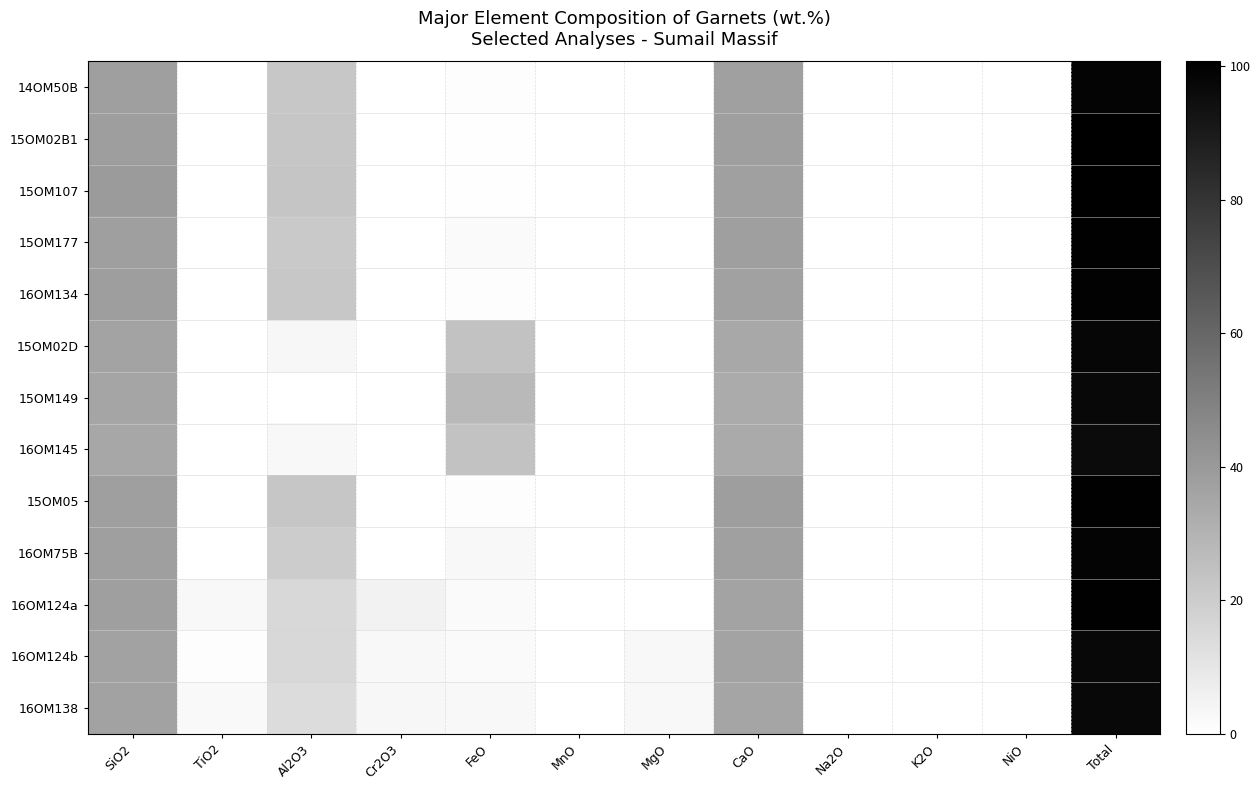

Between Al2O3 and Na2O, which is larger?

Al2O3